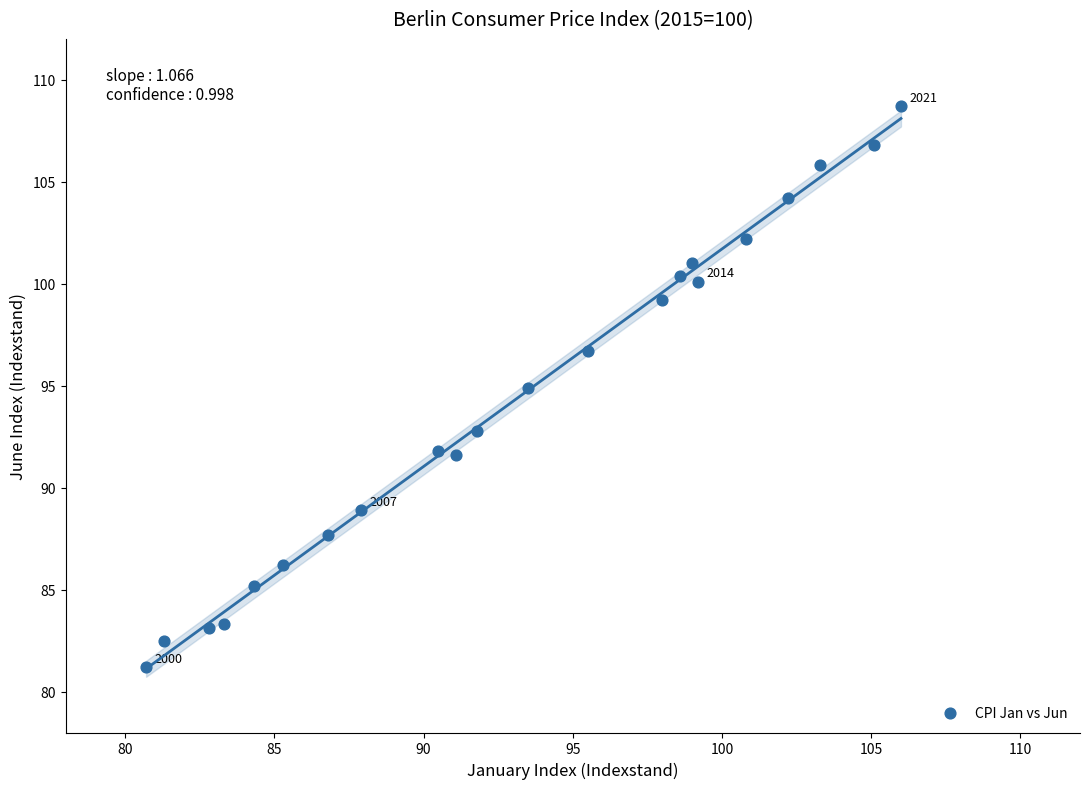

What is the range of X values (max minus min)?

25.3